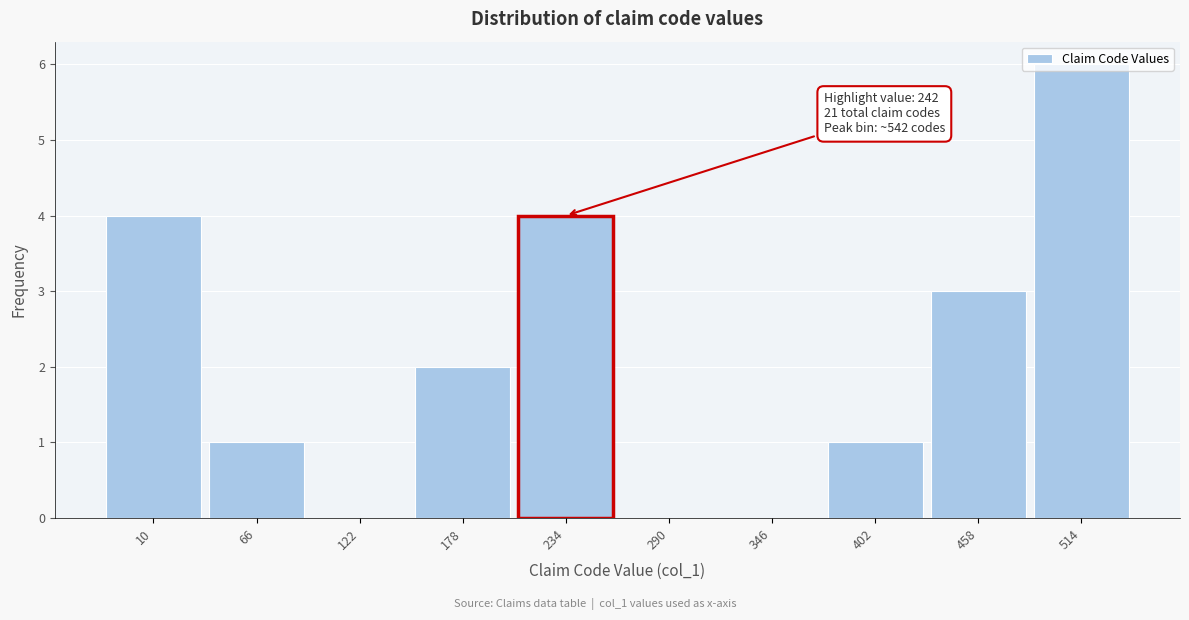

Is it true that the value at 290 is 0?

True